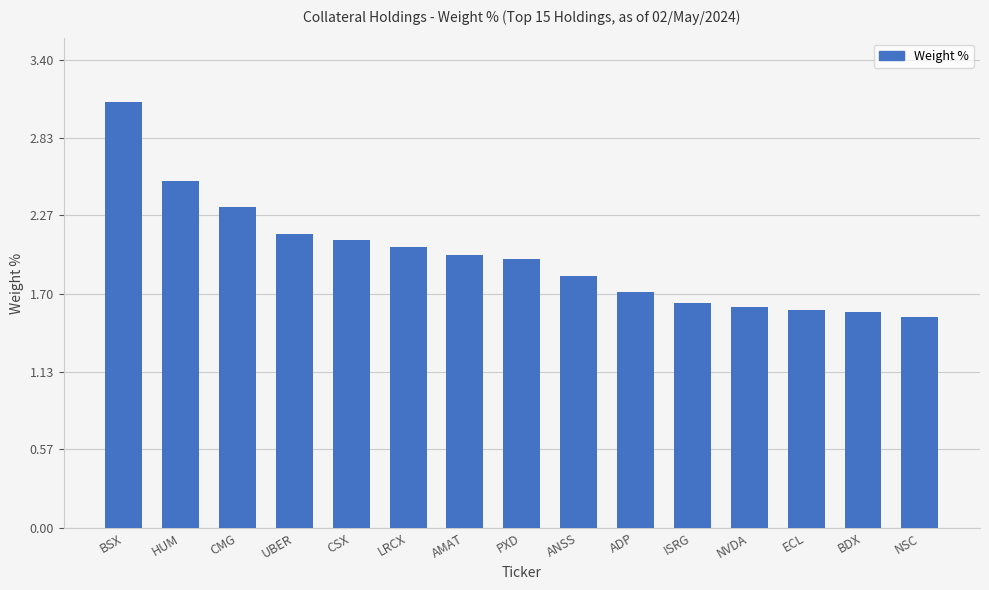

Between CSX and UBER, which is larger?

UBER